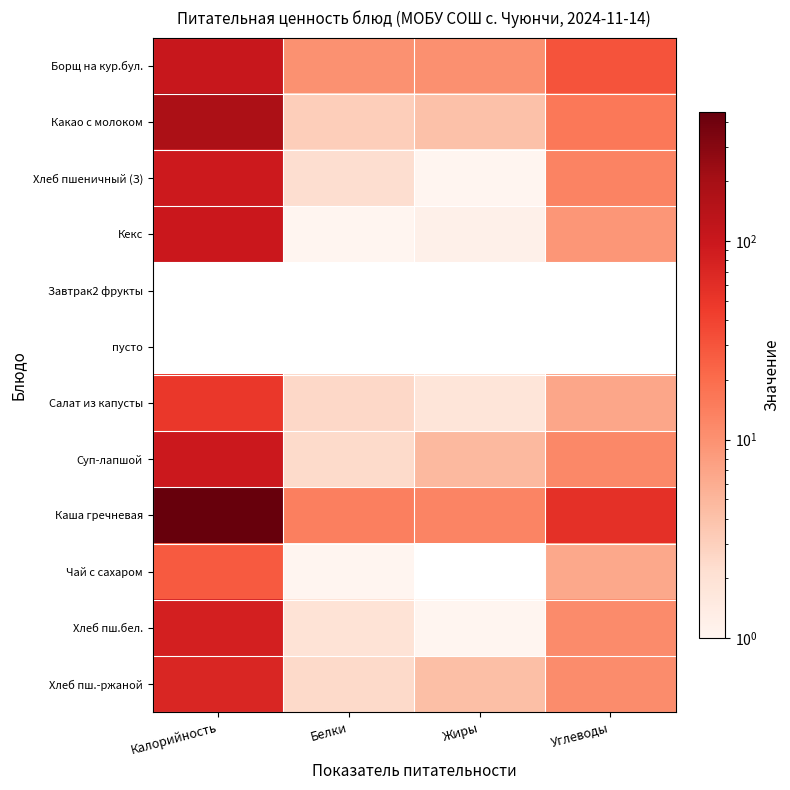

What is the difference between the second highest and minimum values in the Хлеб пш.бел. series?

11.0